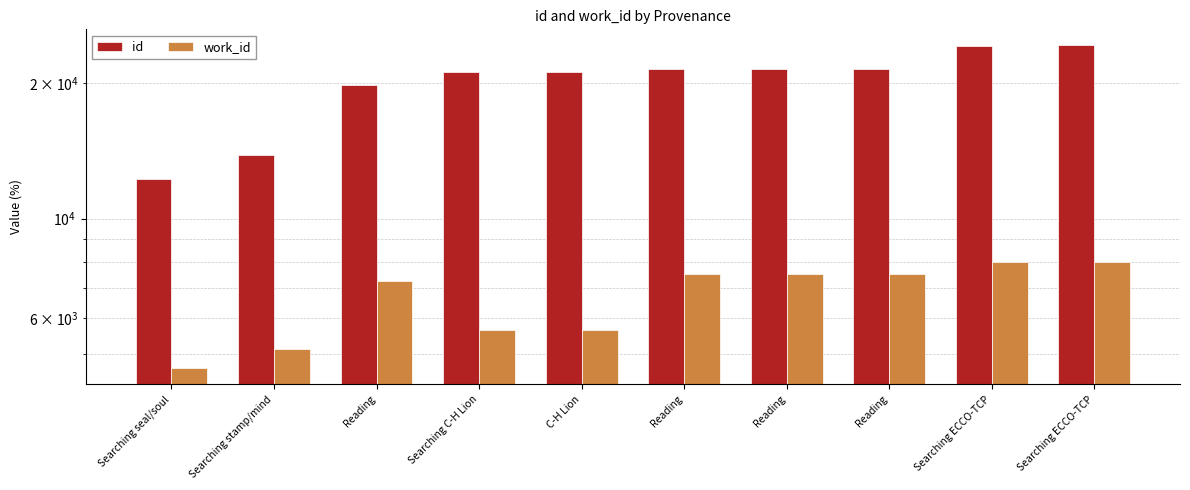

Is the value of work_id at Reading greater than the value of id at Reading?

No